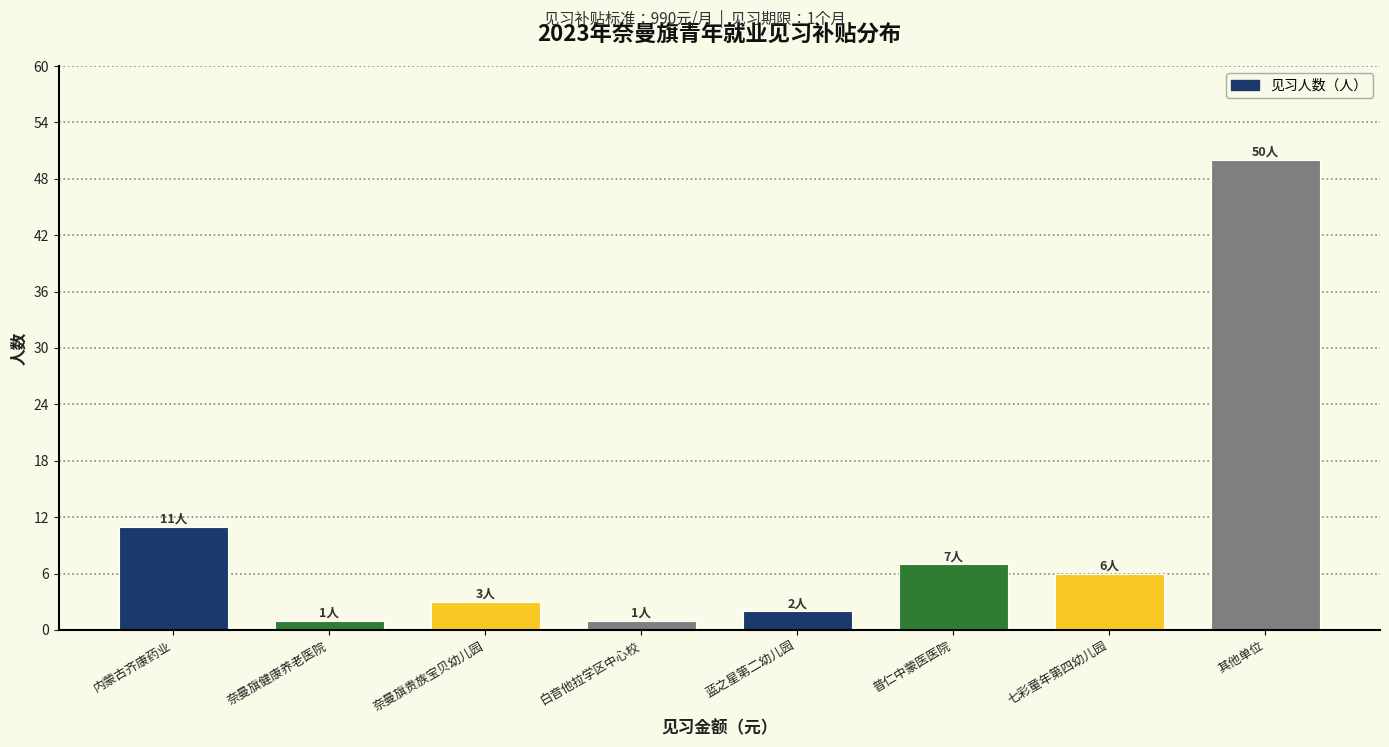

Reading left to right, transcribe all the data shown in this chart.

11	1	3	1	2	7	6	50